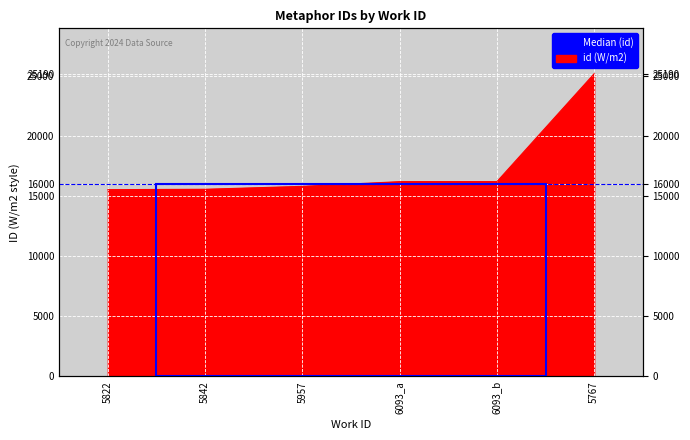

What position from the right is 6093_a?

3